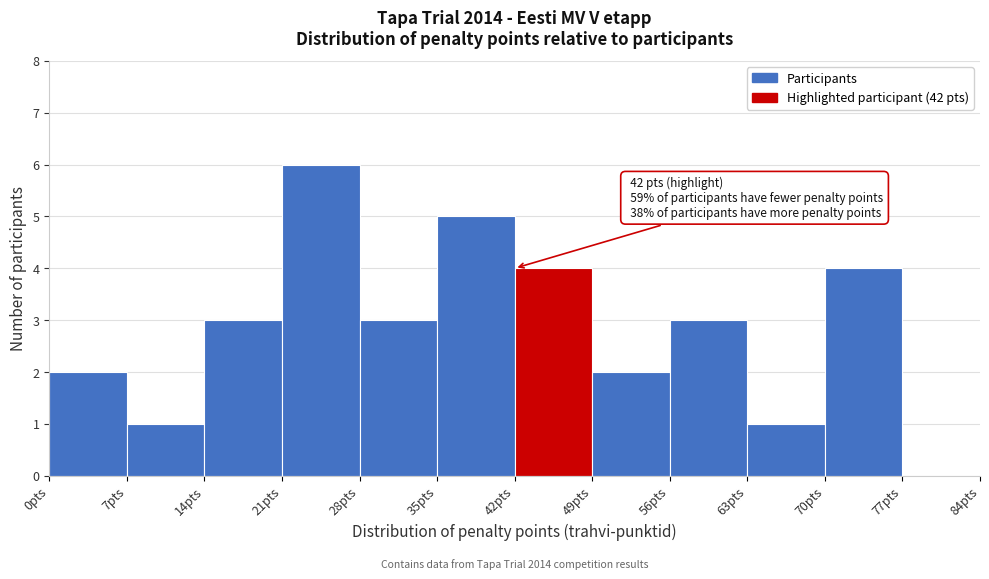

Which range on the x-axis has the tallest bar?

21 to 28